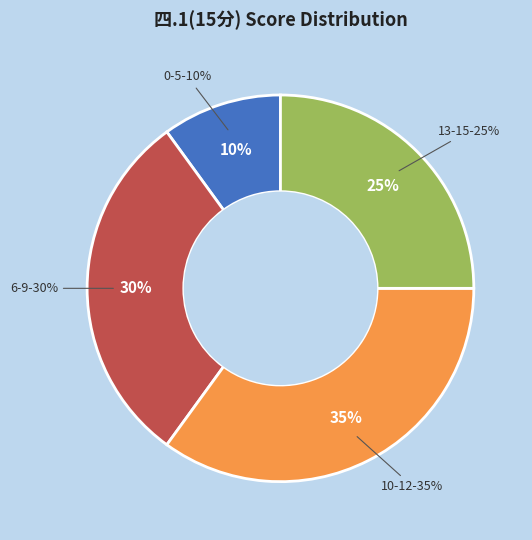

Does 孙洪丽 represent more than half of the total?

No